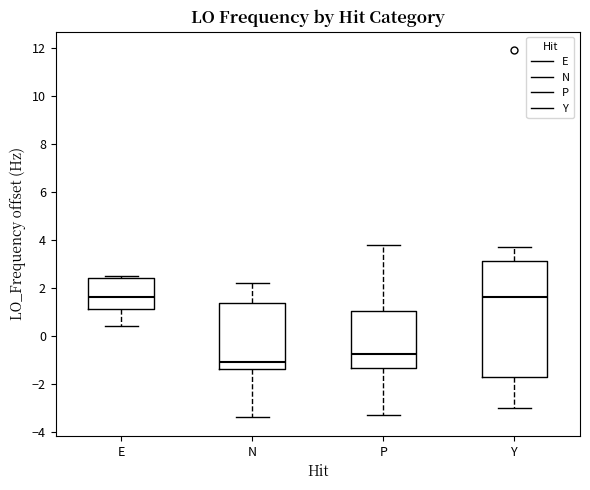

Where does the lower whisker of the box for P end on the y-axis? The values are not printed on the chart, so give them approximately, as read against the axis.

-3.4